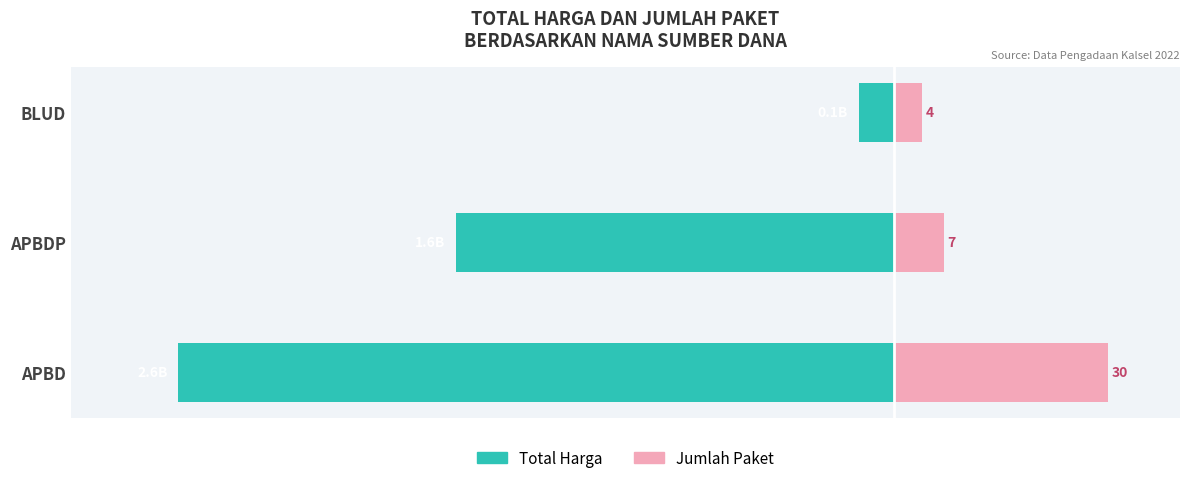

Are the bars horizontal?

Yes